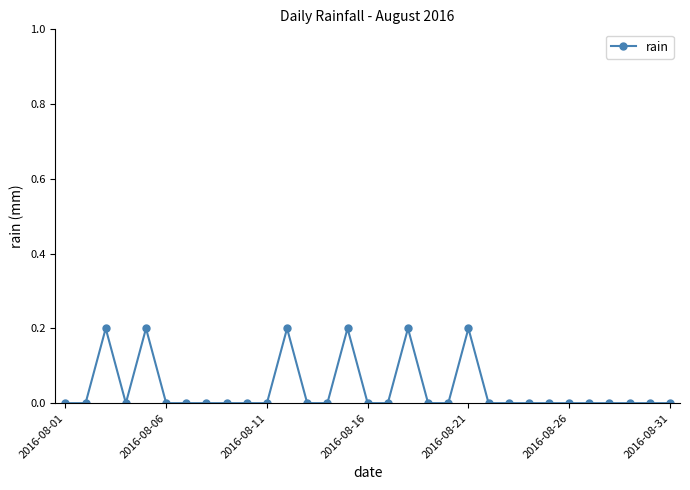

True or false: there are more than 0 points higher than both neighbors.

True